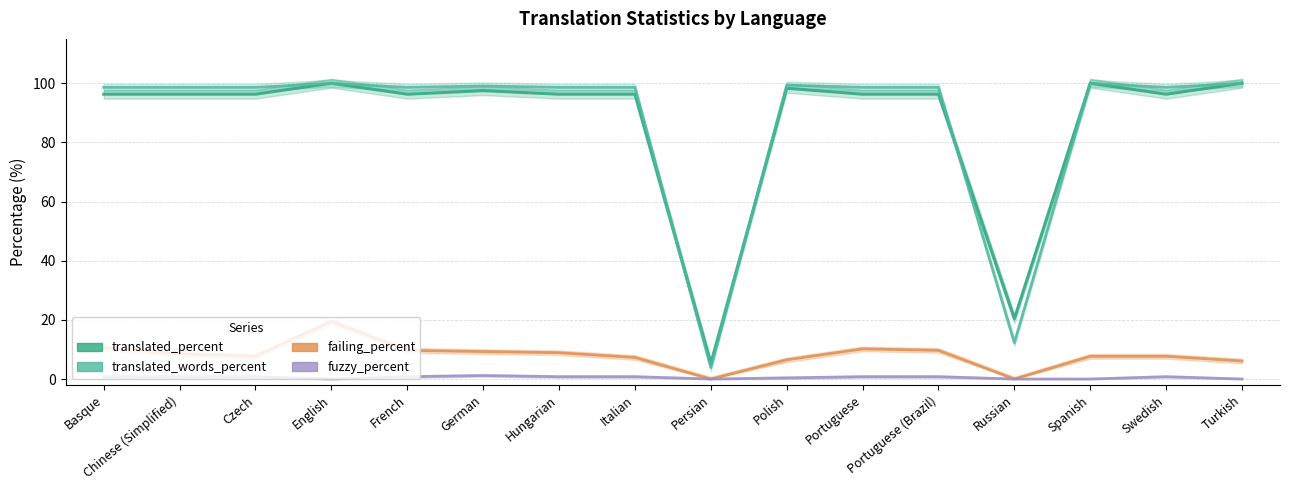

At which category does fuzzy_percent reach its first local valley?

English